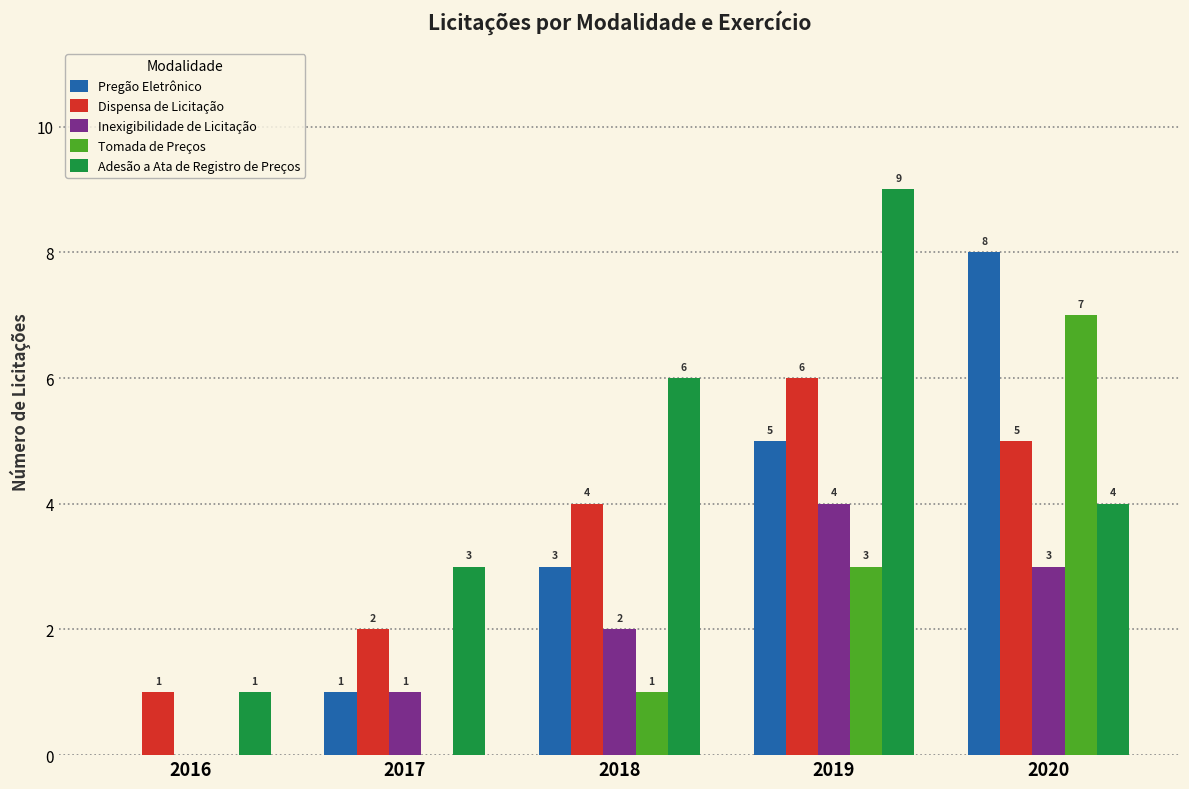

Is the value of Adesão a Ata de Registro de Preços at 2017 greater than the value of Inexigibilidade de Licitação at 2017?

Yes